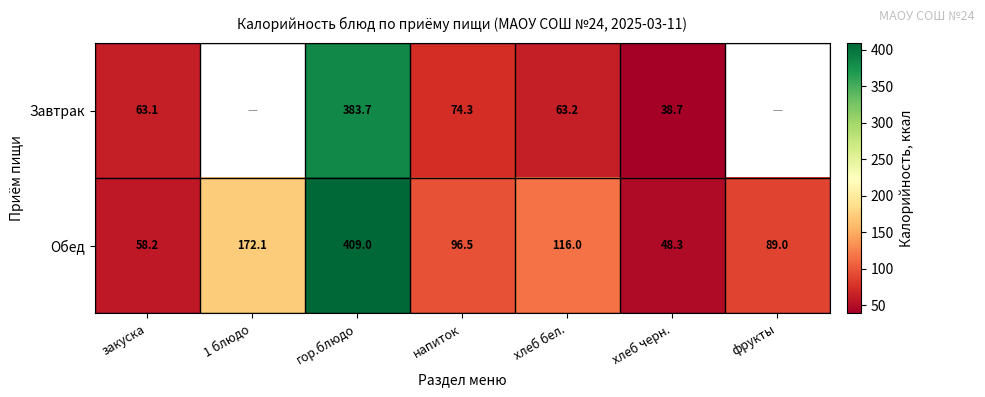

Is it true that Обед equals 19.6 at закуска?

False